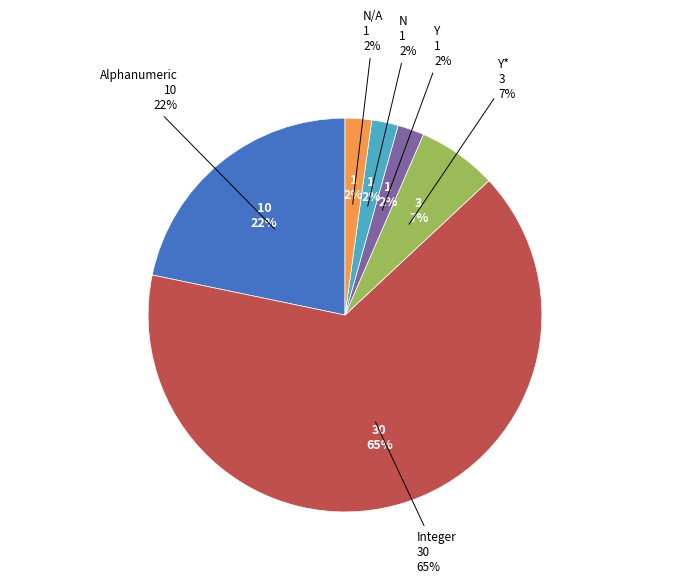

Which category has the biggest portion of the pie?

Integer